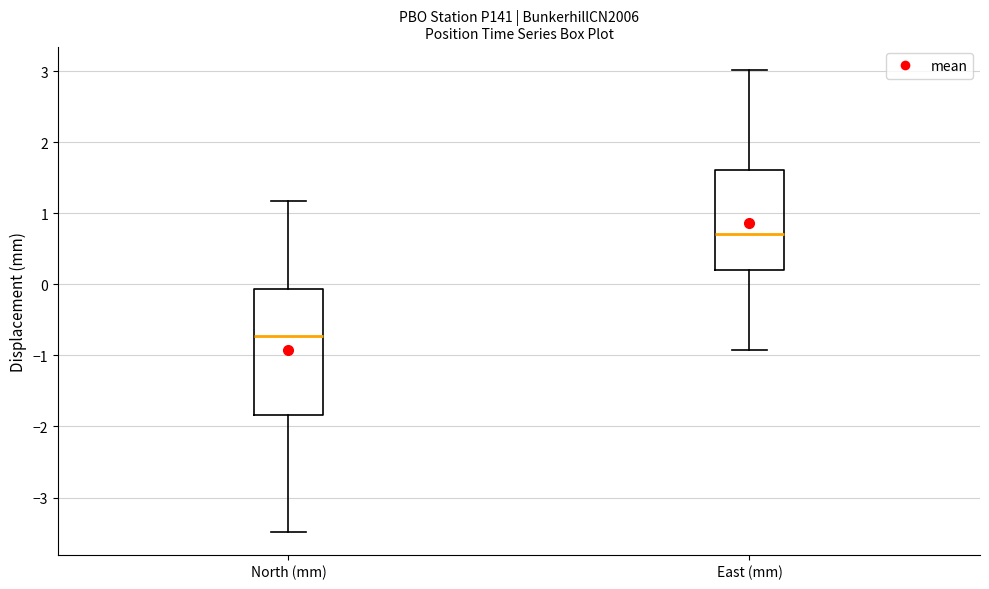

Comparing the boxes themselves (not the whiskers), which one is the tallest?

North (mm)